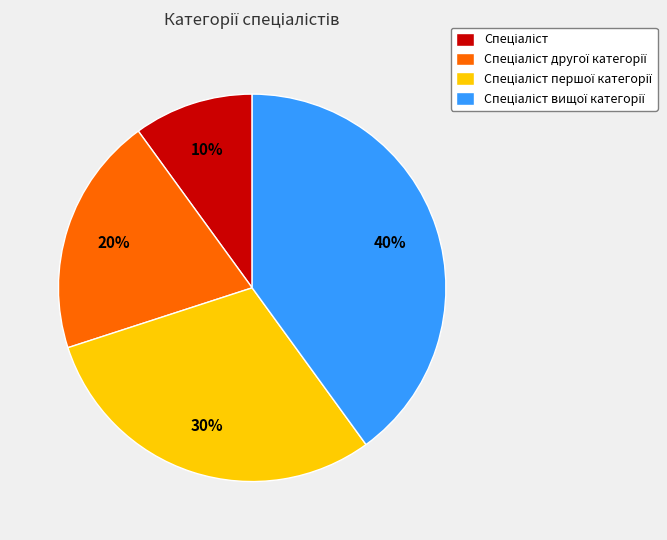

Does any single category account for the majority?

No